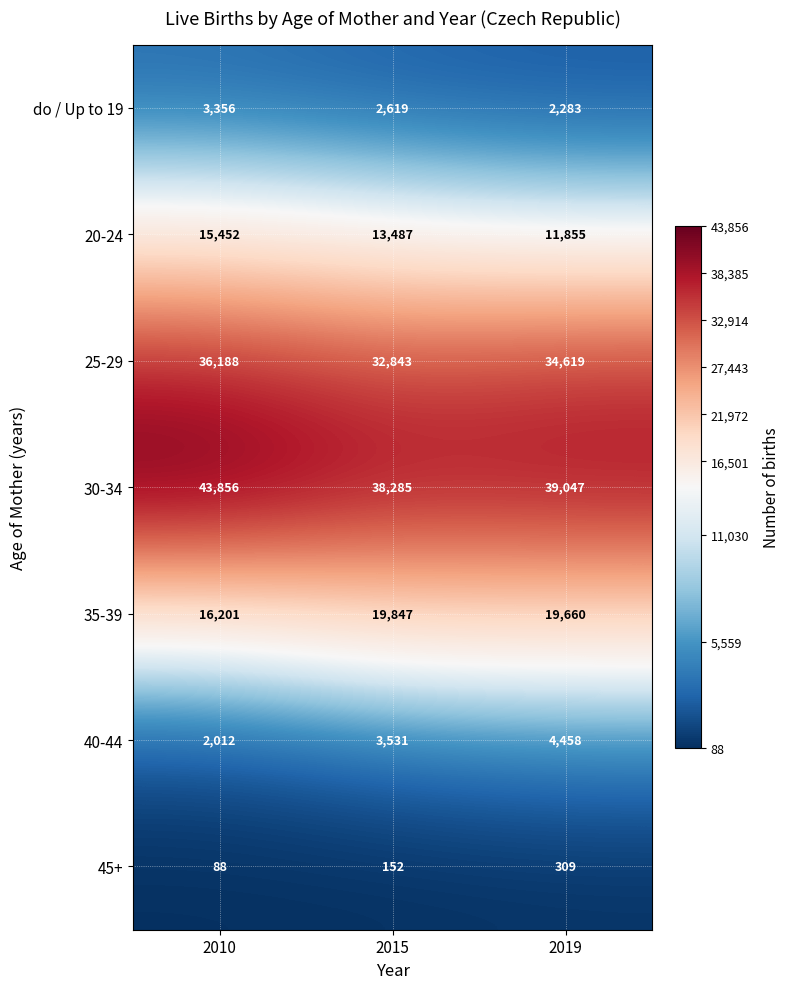

Which series changed the most between 2010 and 2015?

30-34